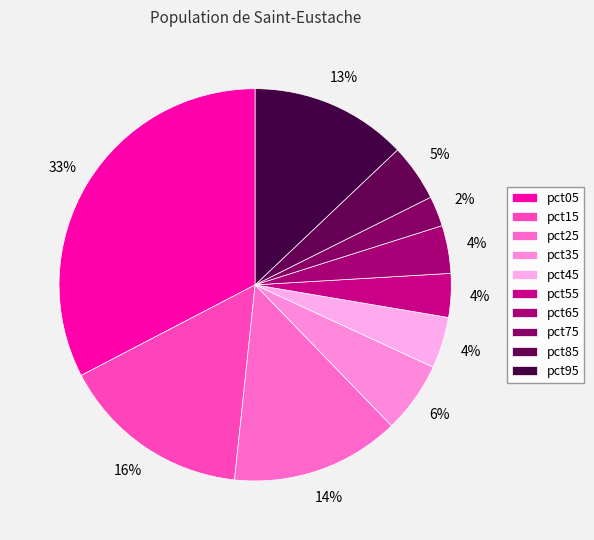

To the nearest percent, what portion does pct45 represent?

4%